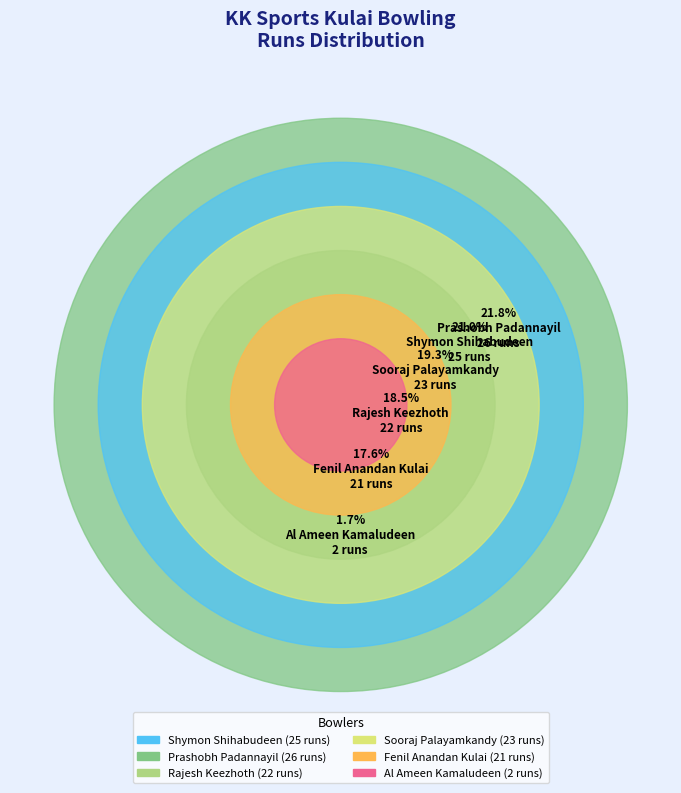

Which category has the smallest portion of the pie?

Al Ameen Kamaludeen